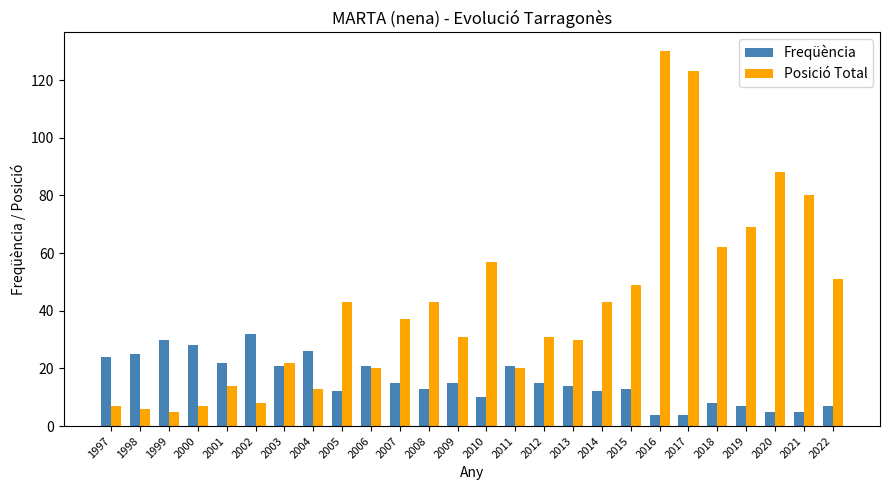

Read the Freqüència value at 1999, to the nearest 5.

30